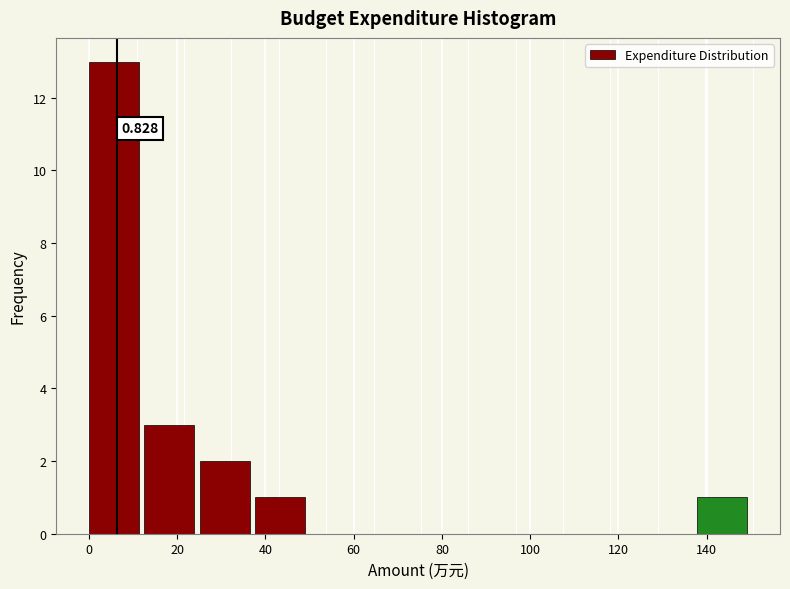

Over which range of the x-axis is the bar tallest?

0 to 12